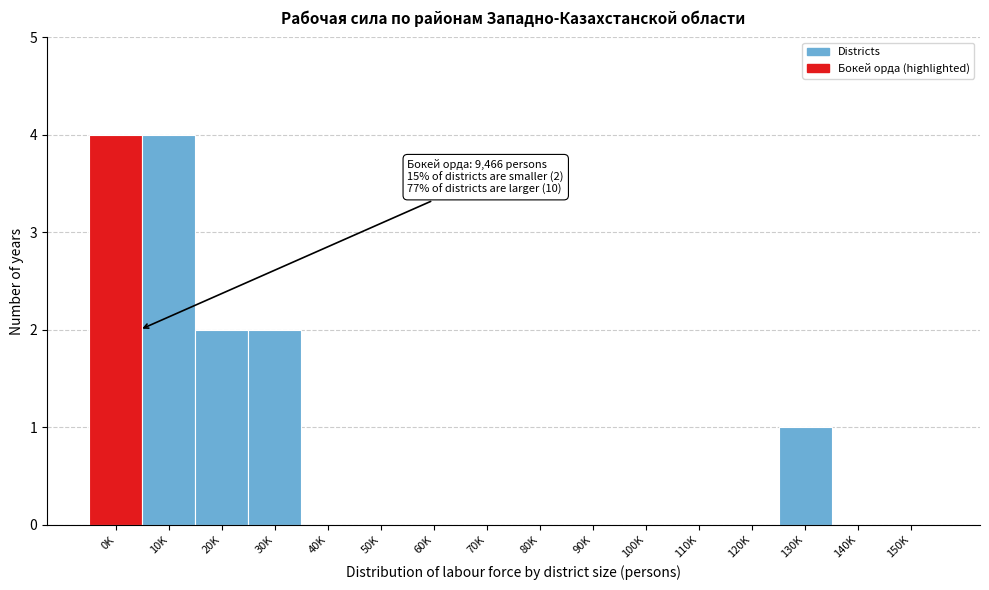

Reading left to right, what are all the values shown in this chart?

0K=4	10K=4	20K=2	30K=2	40K=0	50K=0	60K=0	70K=0	80K=0	90K=0	100K=0	110K=0	120K=0	130K=1	140K=0	150K=0